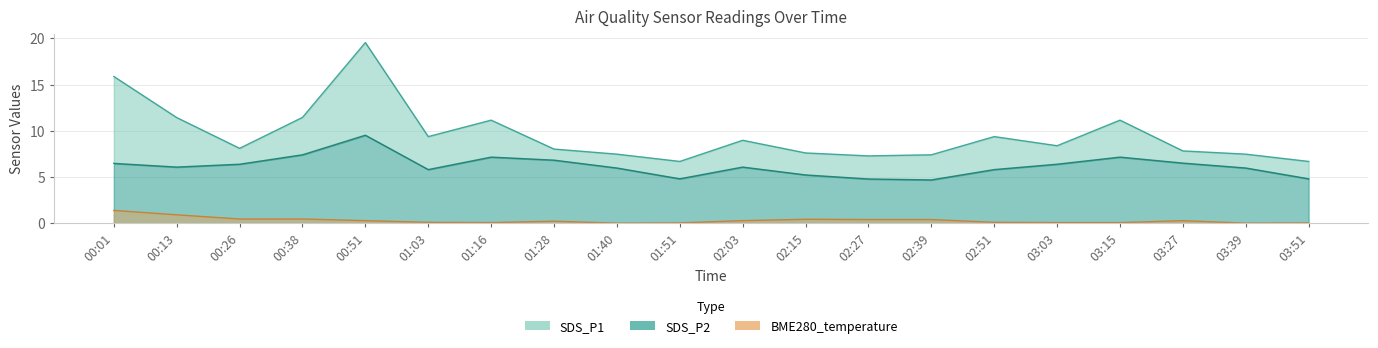

What is the maximum value for SDS_P1?

19.6